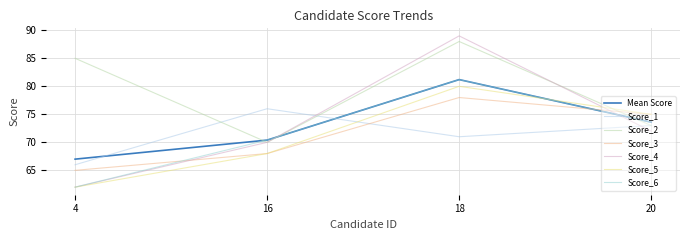

What is the difference between the Score_3 values at 20 and 18?

3.0